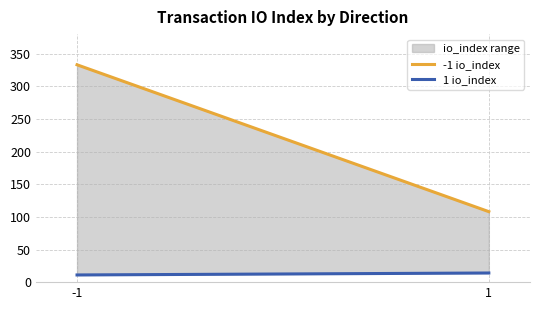

What is the value of the -1 io_index point at the 2nd from the left?

108